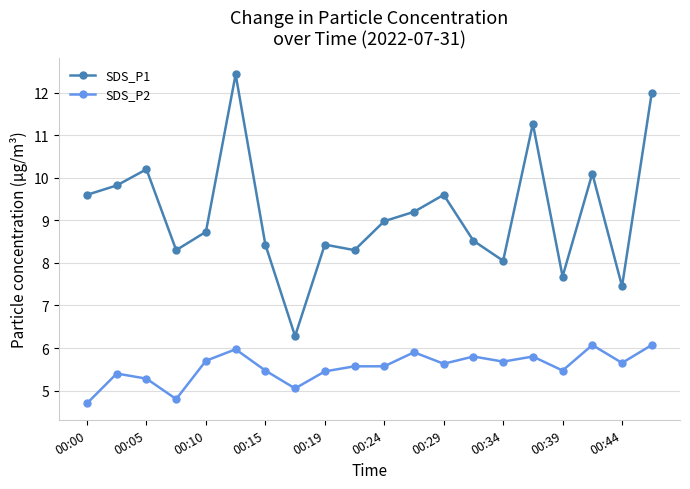

At how many categories does at least one series exceed 10?

5